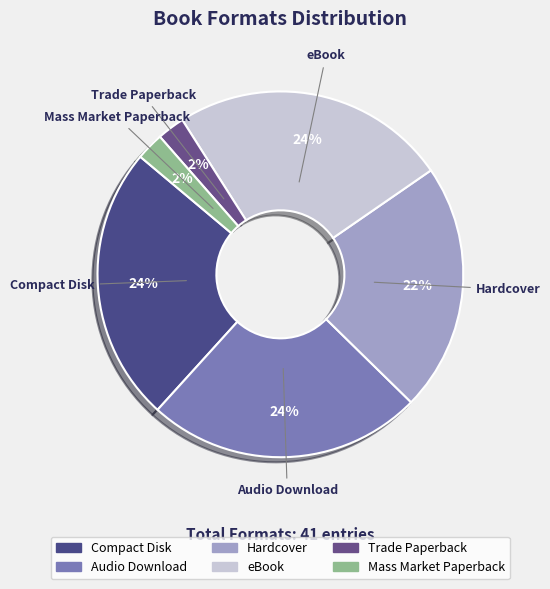

The Hardcover slice represents 22% of the pie. True or false?

True